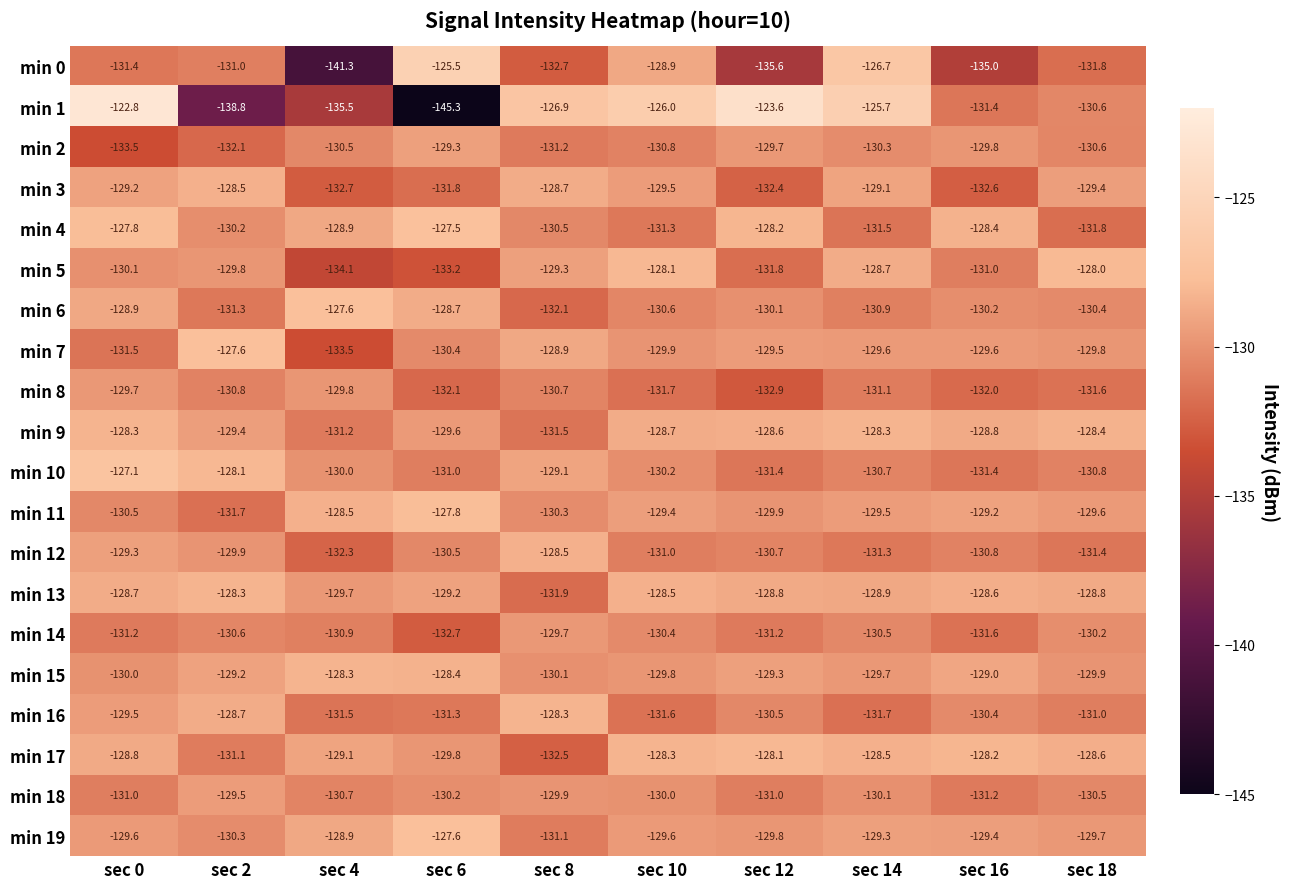

What is the minimum value shown in the chart?

-145.3